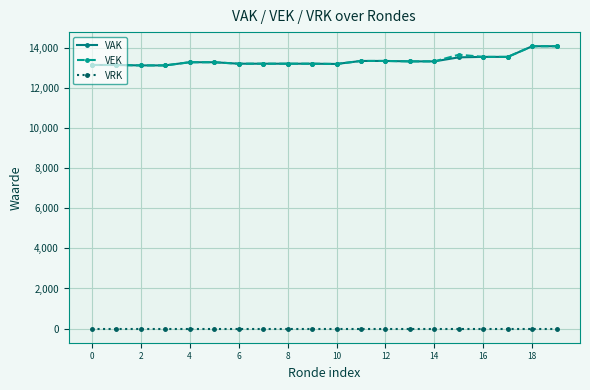

What is the maximum value for VAK?

14077